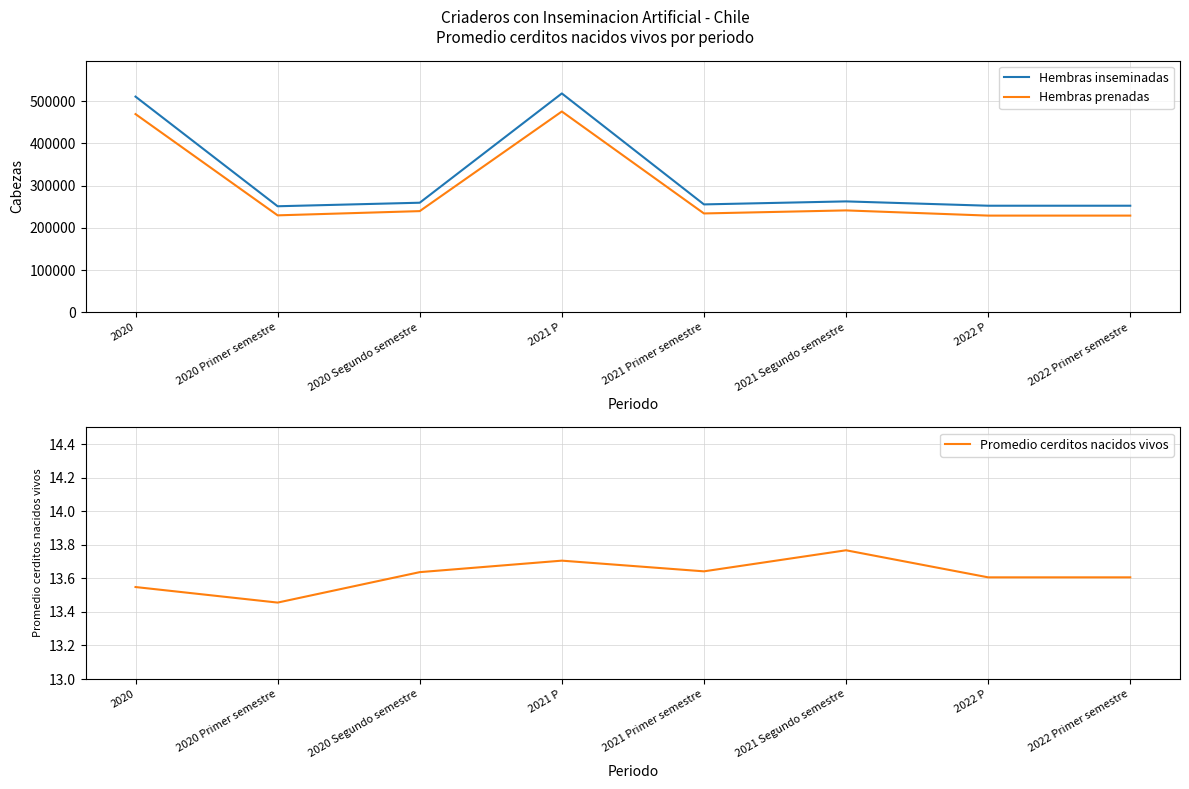

How many data points in Hembras prenadas are above 239720?

3